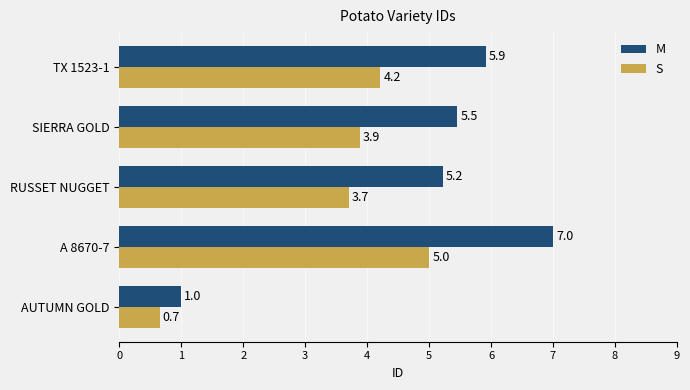

What are all the series names shown in the legend?

M, S